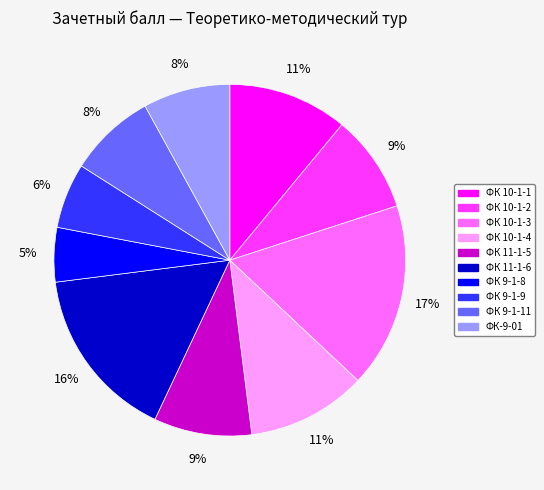

Which category has the biggest portion of the pie?

ФК 10-1-3